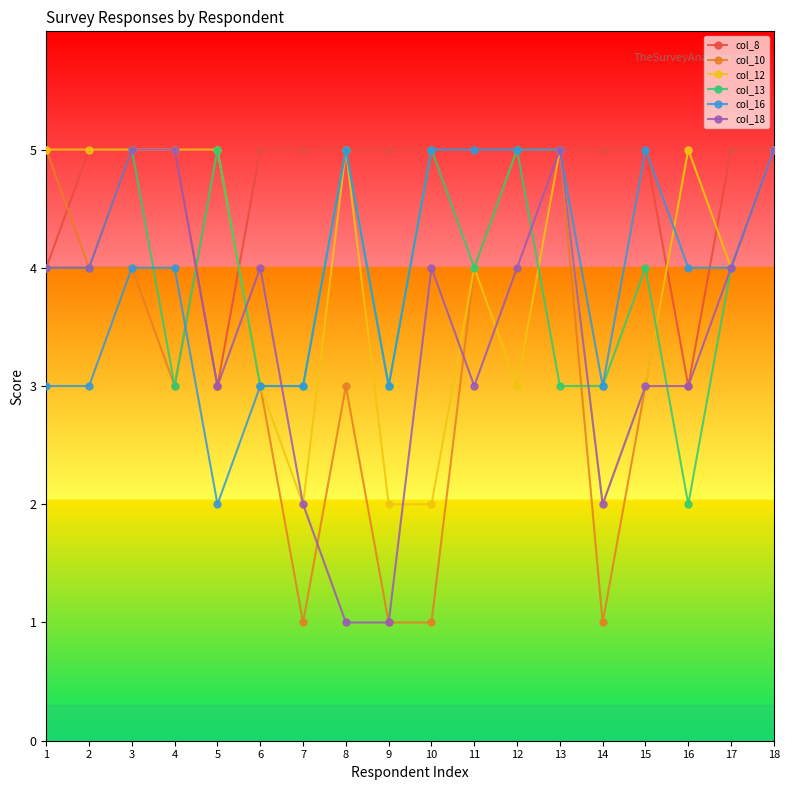

True or false: col_13 has more than 2 points higher than both neighbors.

True